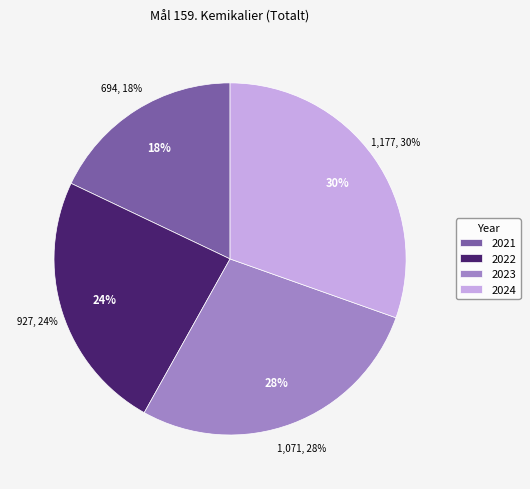

To the nearest percent, what is the combined percentage of 2022 and 2021?

42%